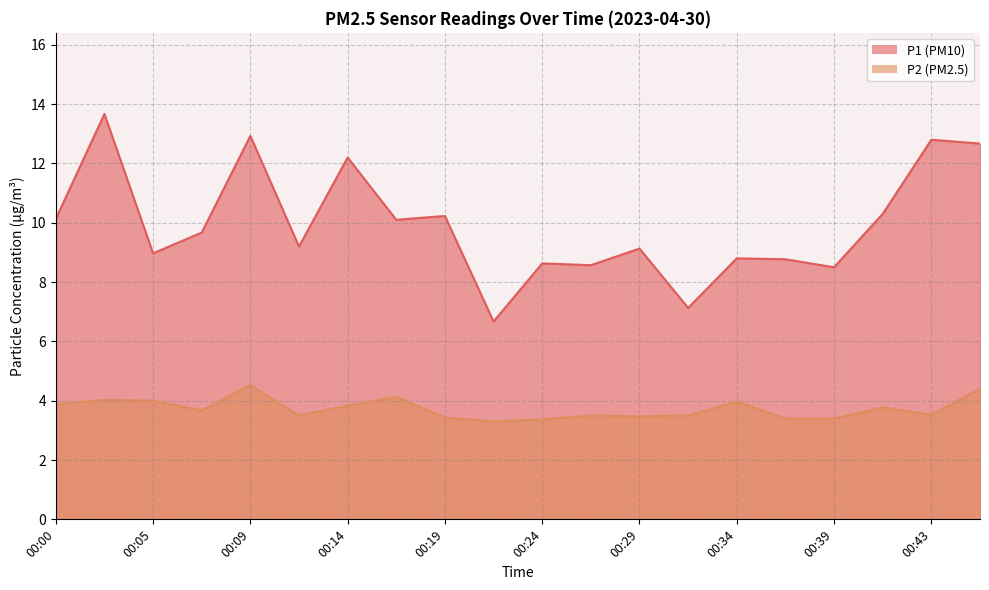

List the labels in order of P2 value, smallest first.

00:22, 00:24, 00:36, 00:39, 00:19, 00:29, 00:12, 00:26, 00:31, 00:43, 00:07, 00:41, 00:14, 00:00, 00:34, 00:05, 00:02, 00:17, 00:46, 00:09